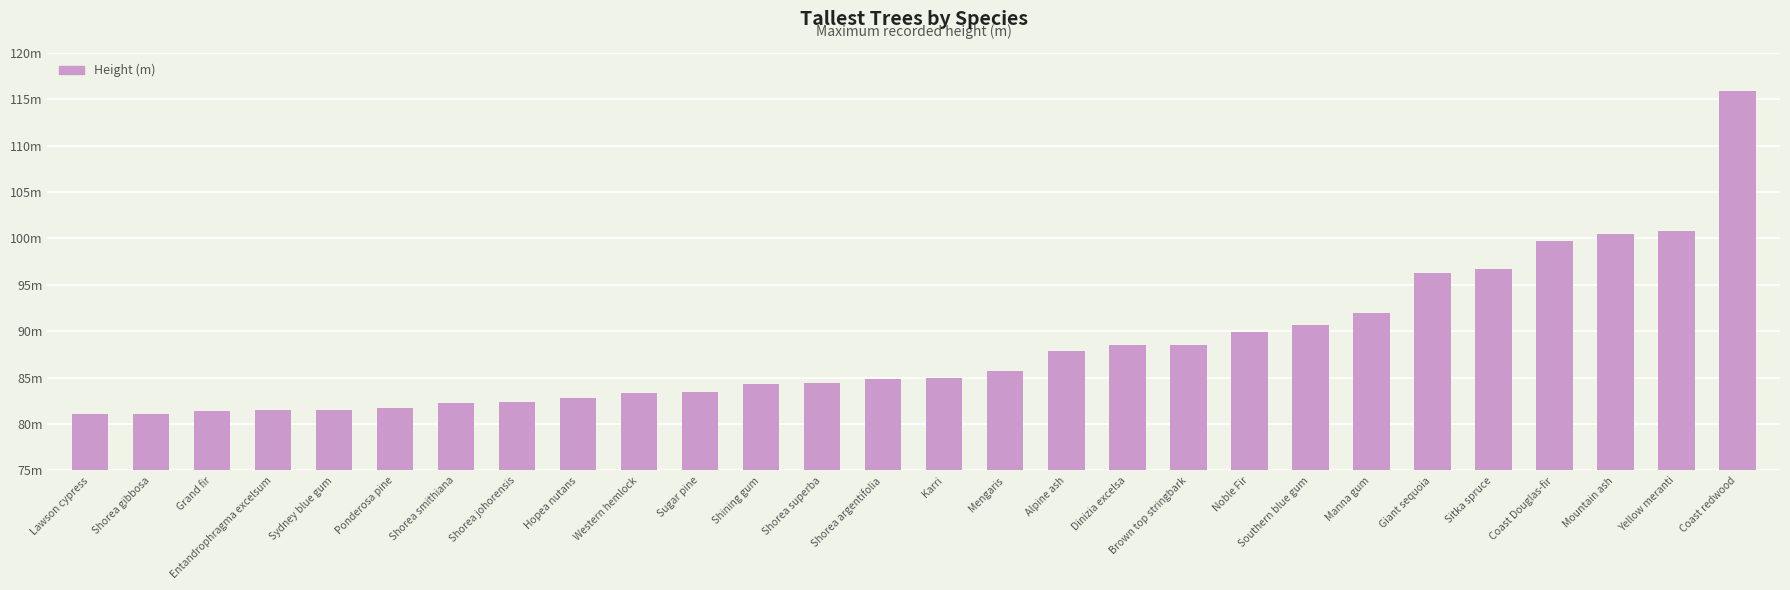

Does the chart contain any negative values?

No